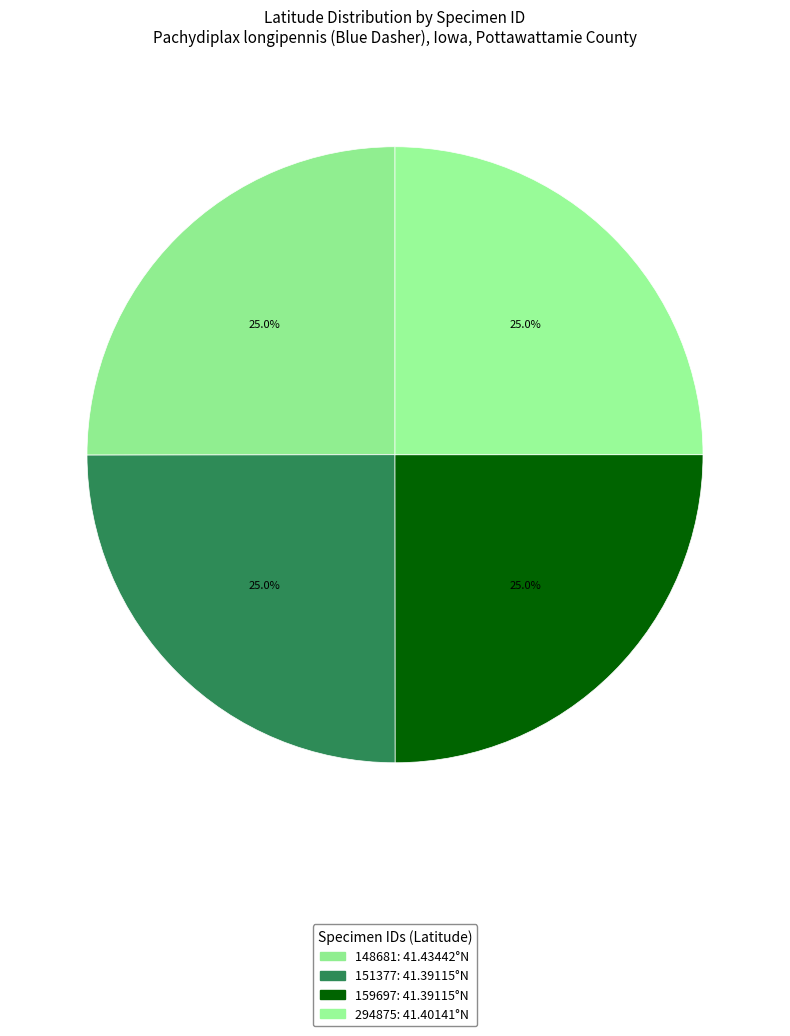

Is there any slice that represents more than half of the pie?

No